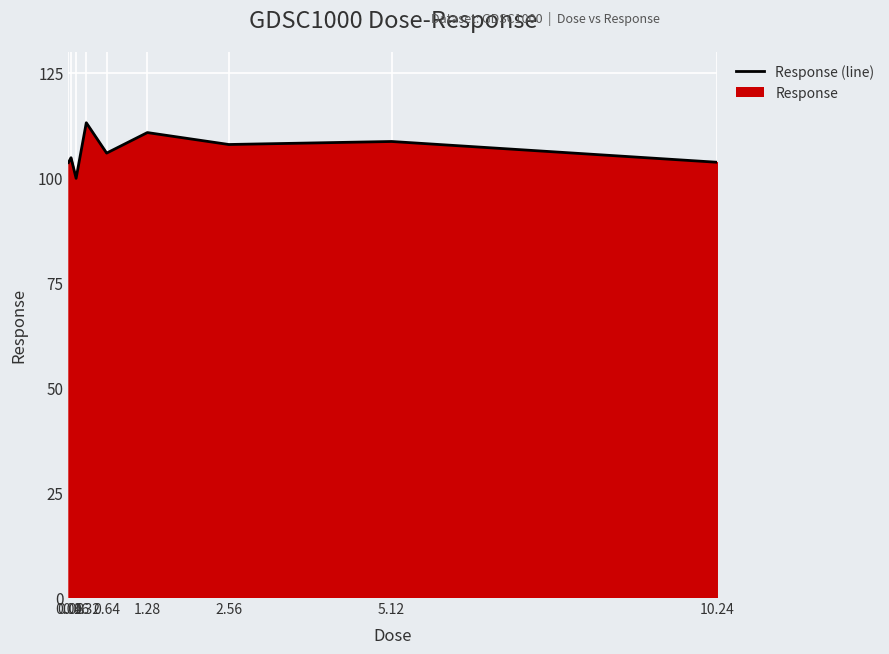

At which category does the data reach its first local peak?

0.08